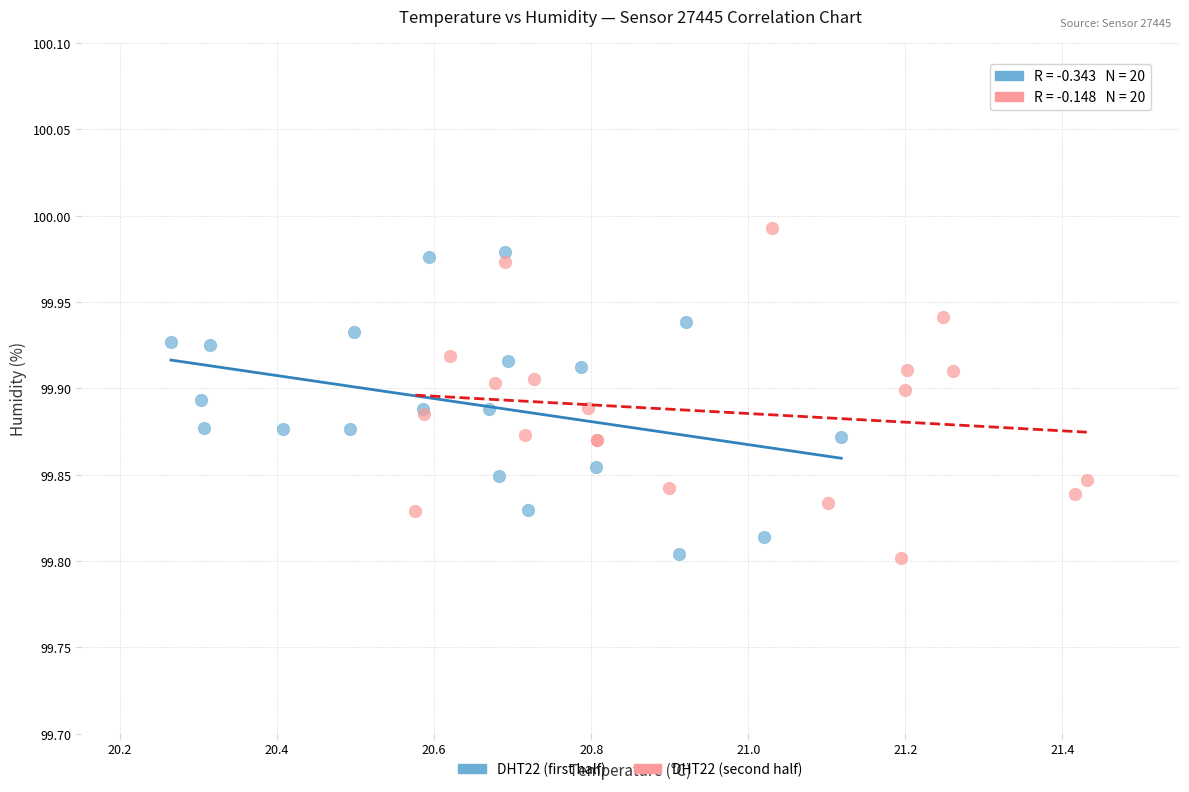

What are all the series names shown in the legend?

DHT22 (first half), DHT22 (second half)